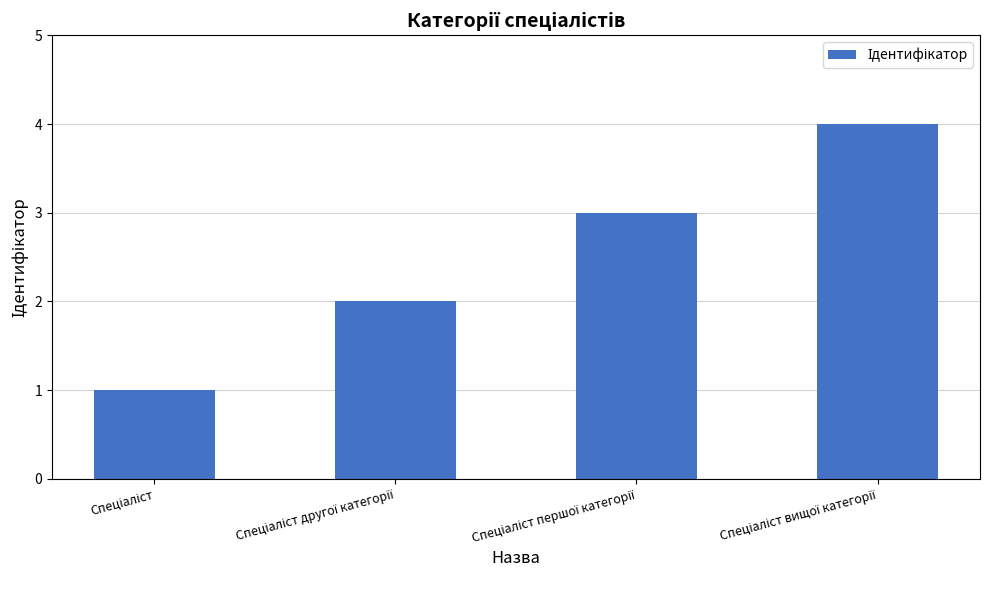

What is the difference between the maximum and minimum values?

3